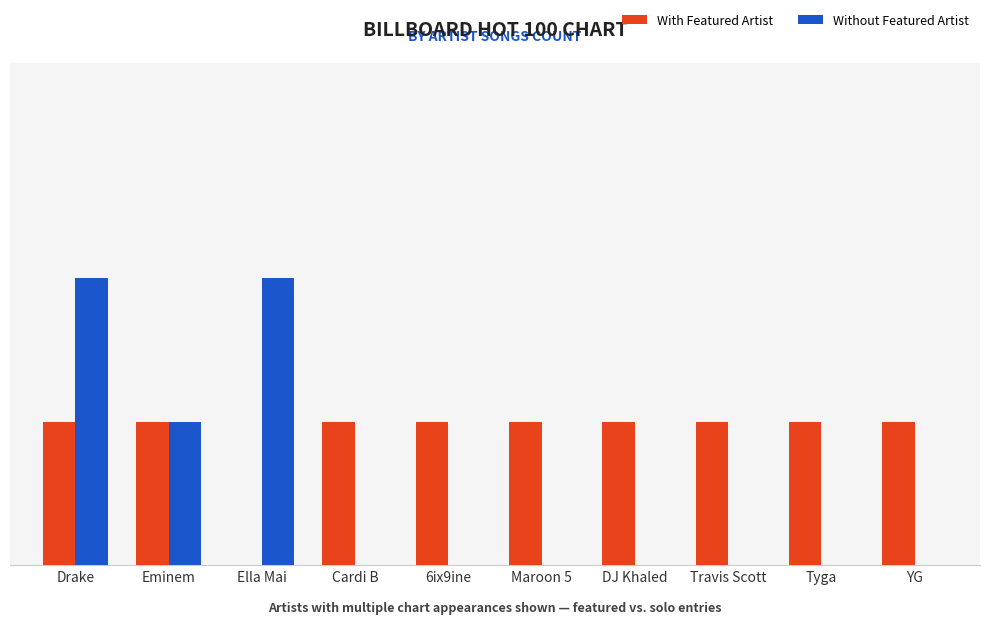

Reading left to right, list all the values displayed in this chart.

With Featured Artist: 1	1	0	1	1	1	1	1	1	1
Without Featured Artist: 2	1	2	0	0	0	0	0	0	0